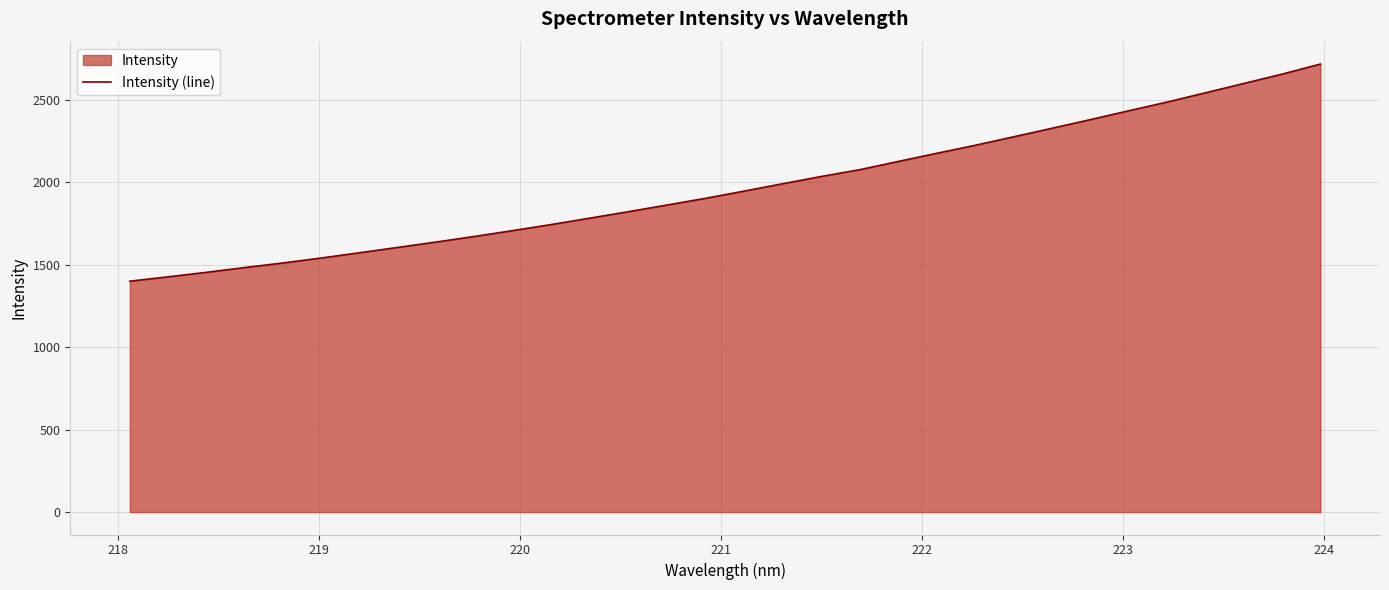

Does the chart display data point markers on the line(s)?

No